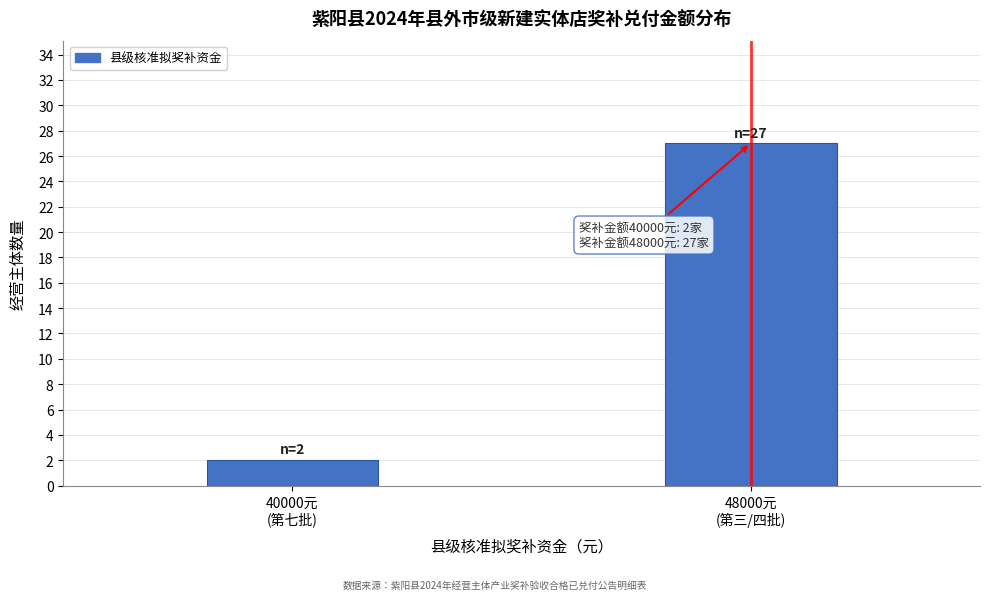

Reading left to right, what are all the values shown in this chart?

2	27